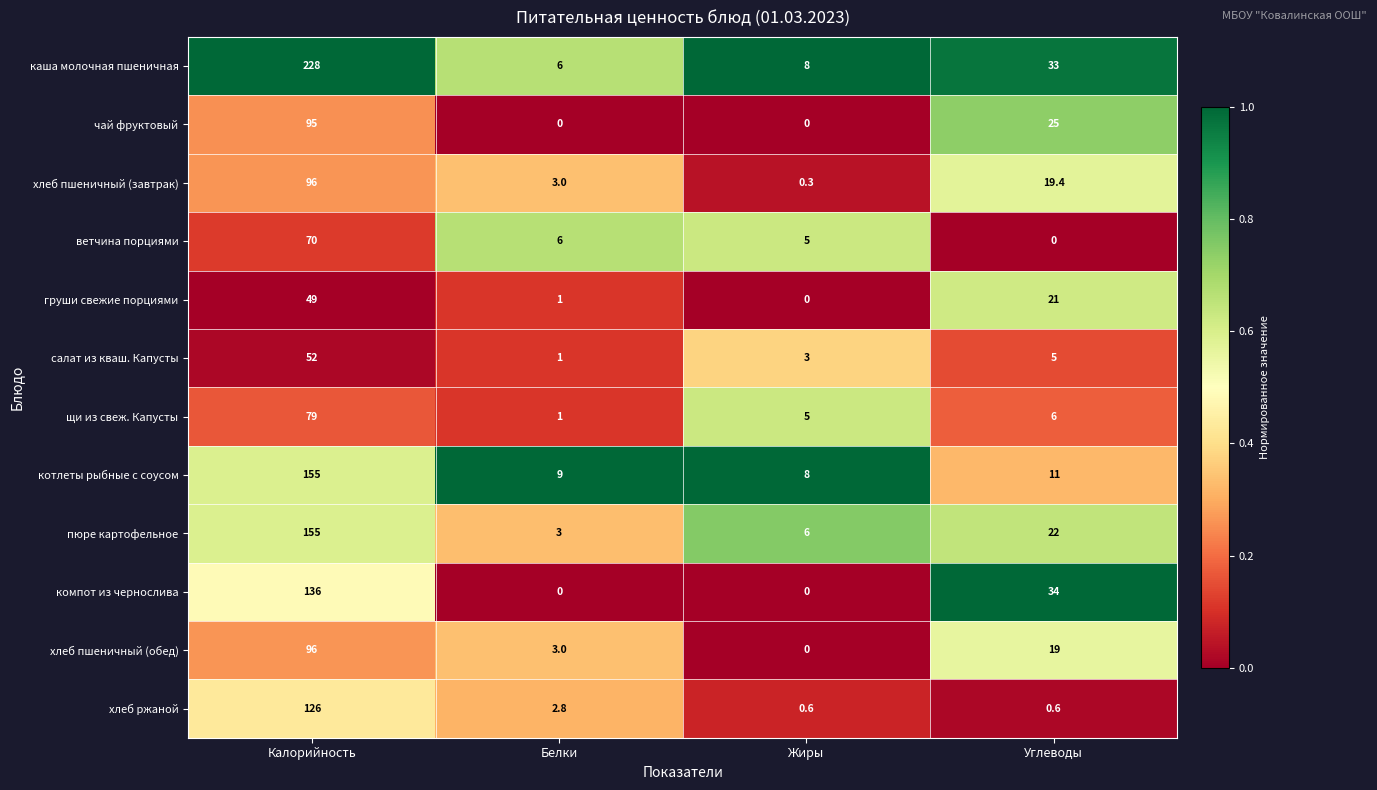

Which category has the highest value in the щи из свеж. Капусты series?

Калорийность